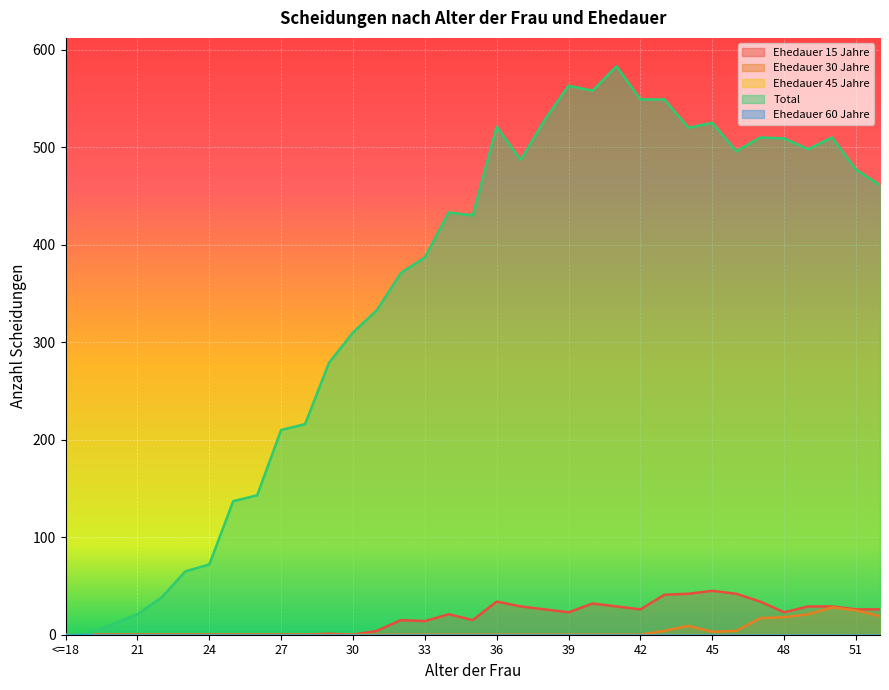

Reading left to right, extract all data points from this chart.

Ehedauer 15 Jahre: 0	0	0	0	0	0	0	0	0	0	0	1	0	4	15	14	21	15	34	29	26	23	32	29	26	41	42	45	42	34	23	29	29	26	26
Ehedauer 30 Jahre: 0	0	0	0	0	0	0	0	0	0	0	0	0	0	0	0	0	0	0	0	0	0	0	0	0	4	9	3	4	17	18	21	28	25	19
Total: 0	1	11	21	38	65	72	137	143	210	216	279	310	333	371	387	433	430	521	487	528	563	558	583	549	549	520	525	496	510	509	498	510	477	461